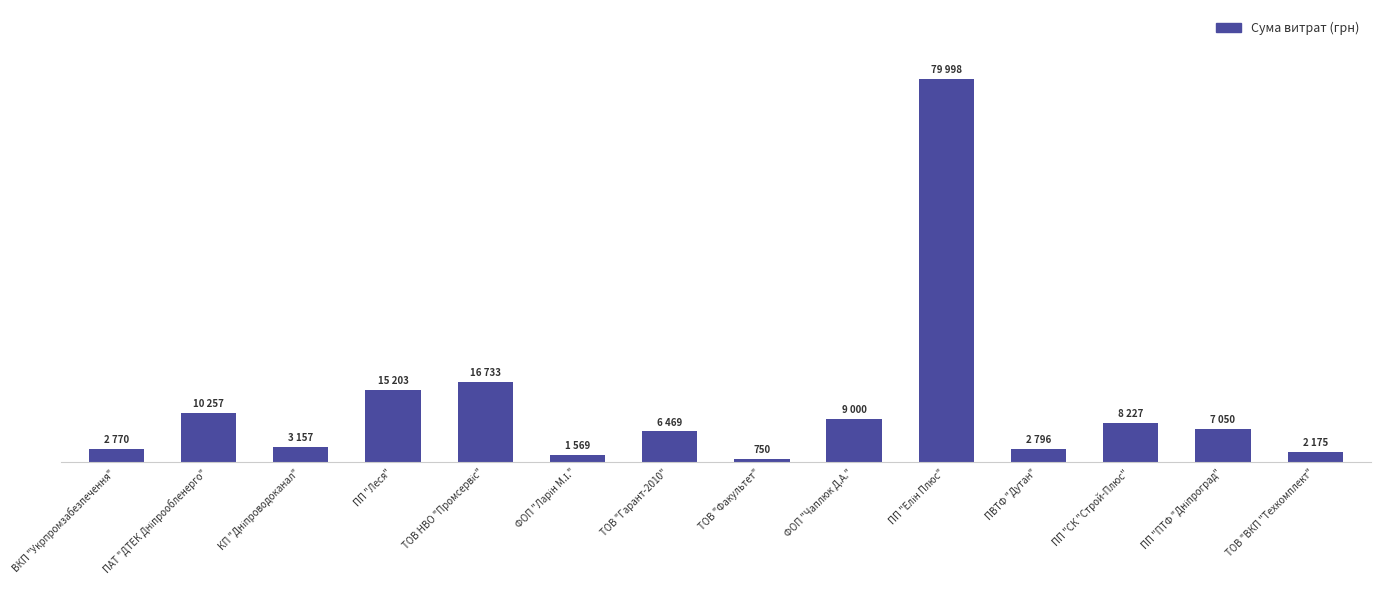

Rank the categories by value from lowest to highest.

ТОВ "Факультет", ФОП "Ларін М.І.", ТОВ "ВКП "Техкомплект", ВКП "Укрпромзабезпечення", ПВТФ "Дутан", КП "Дніпроводоканал", ТОВ "Гарант-2010", ПП "ПТФ "Дніпроград", ПП "СК "Строй-Плюс", ФОП "Чаплюк Д.А.", ПАТ "ДТЕК Дніпрообленерго", ПП "Леся", ТОВ НВО "Промсервіс", ПП "Елін Плюс"